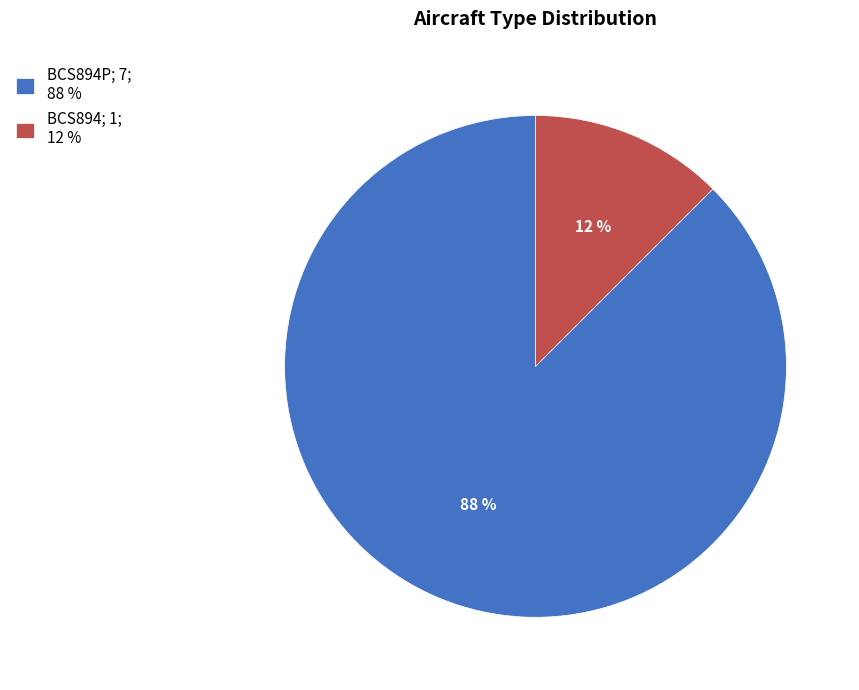

Combined, do BCS894; 1; 12 % and BCS894P; 7; 88 % account for over 50%?

Yes